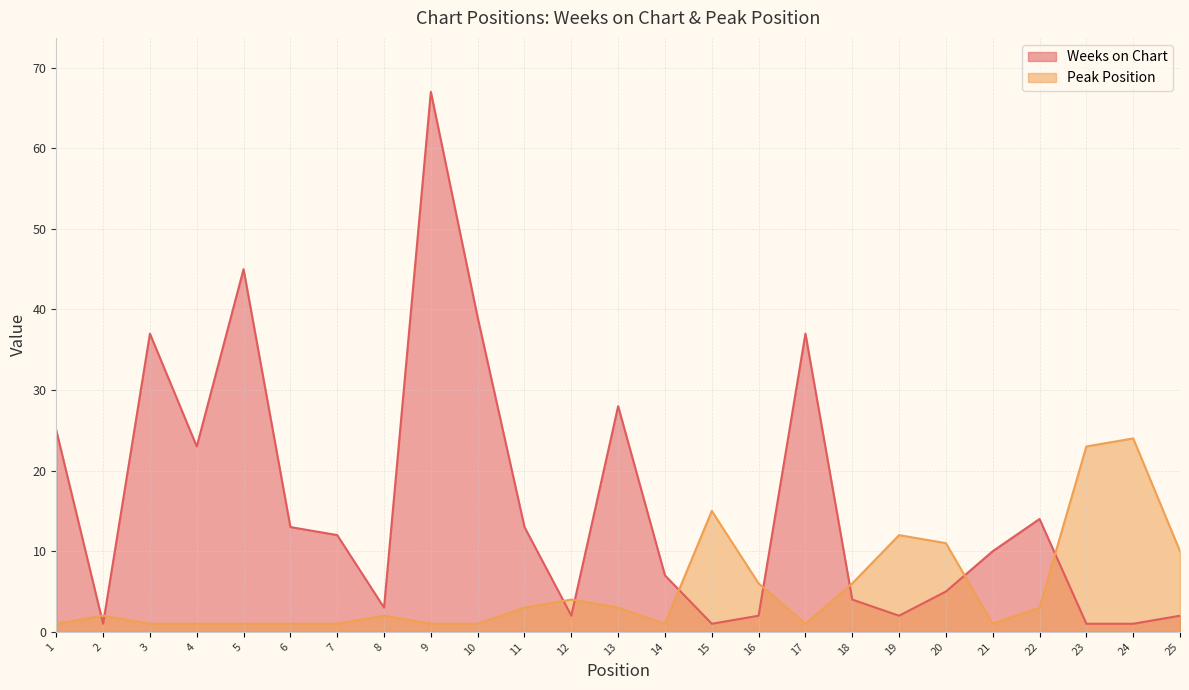

Reading right to left, list all the values displayed in this chart.

Weeks on Chart: 2	1	1	14	10	5	2	4	37	2	1	7	28	2	13	39	67	3	12	13	45	23	37	1	25
Peak Position: 10	24	23	3	1	11	12	6	1	6	15	1	3	4	3	1	1	2	1	1	1	1	1	2	1